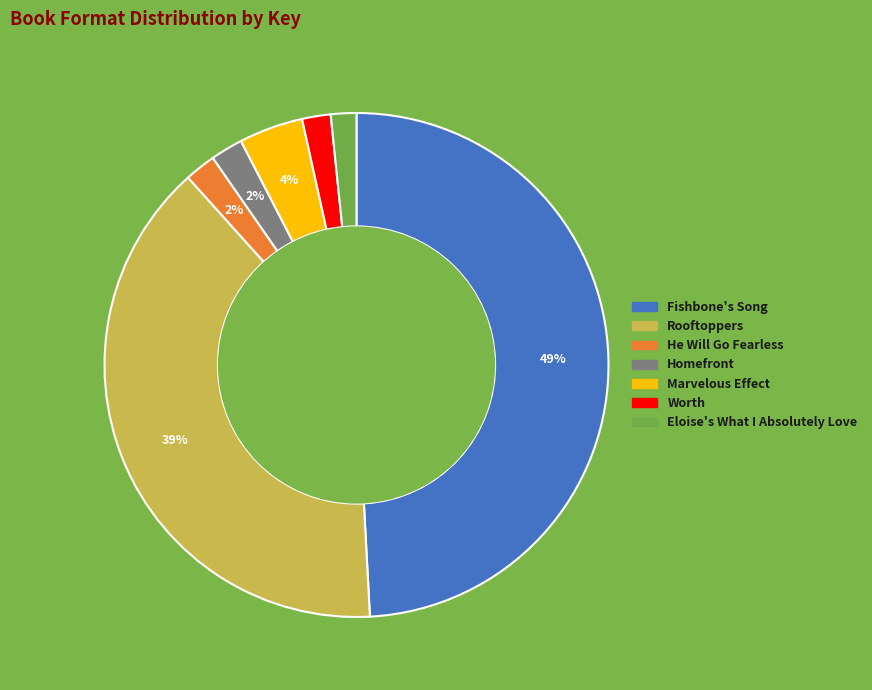

Does any single category account for the majority?

No